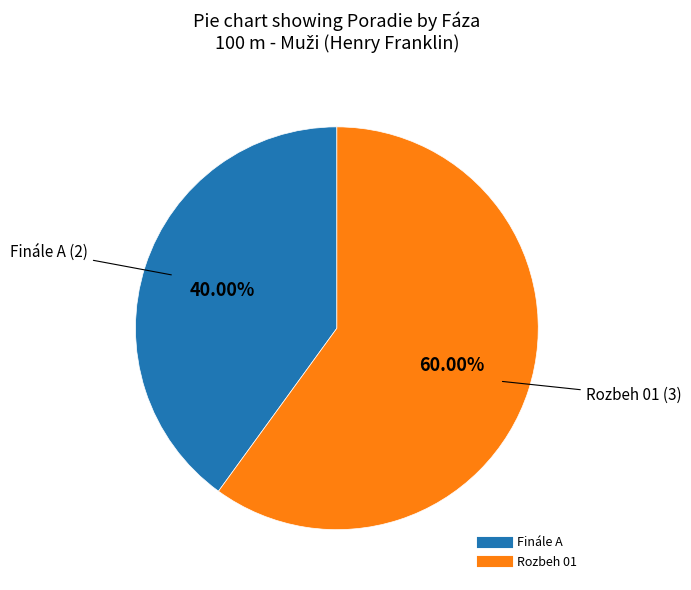

To the nearest percent, what is the average slice percentage?

50%